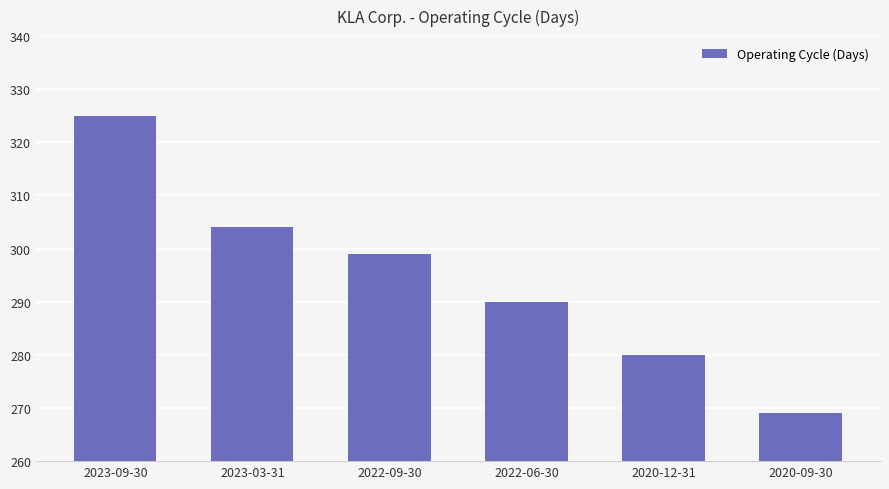

What is the sum of all values?

1767